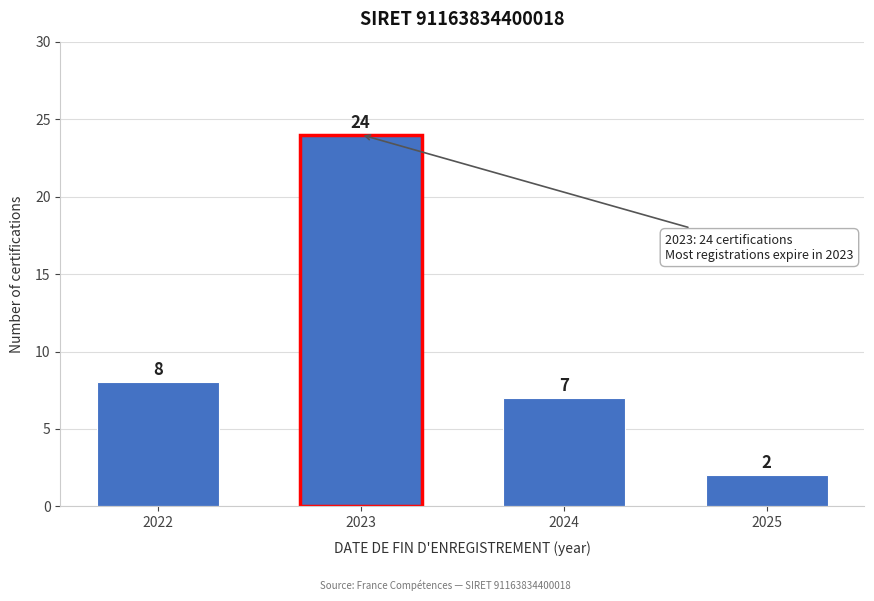

Reading right to left, transcribe all the data shown in this chart.

2025=2	2024=7	2023=24	2022=8